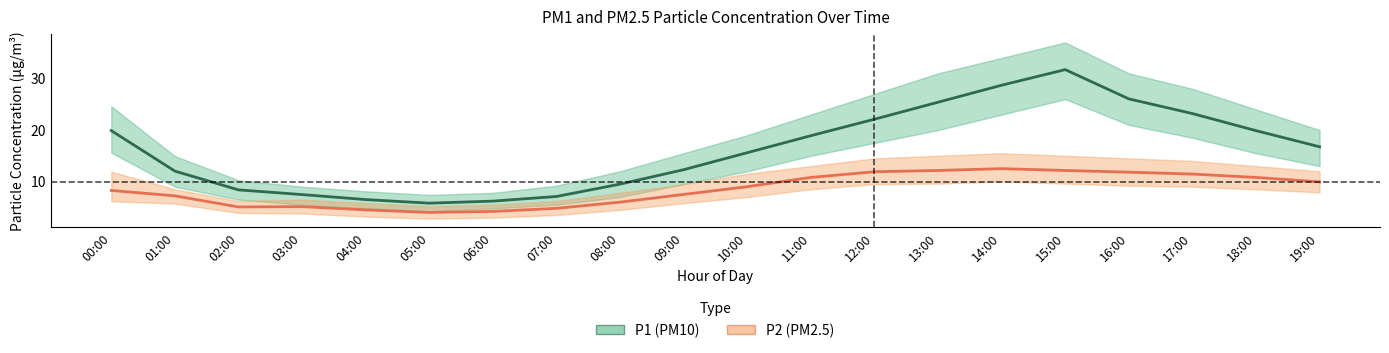

True or false: P2 (PM2.5) and P1 (PM10) cross at least once.

False